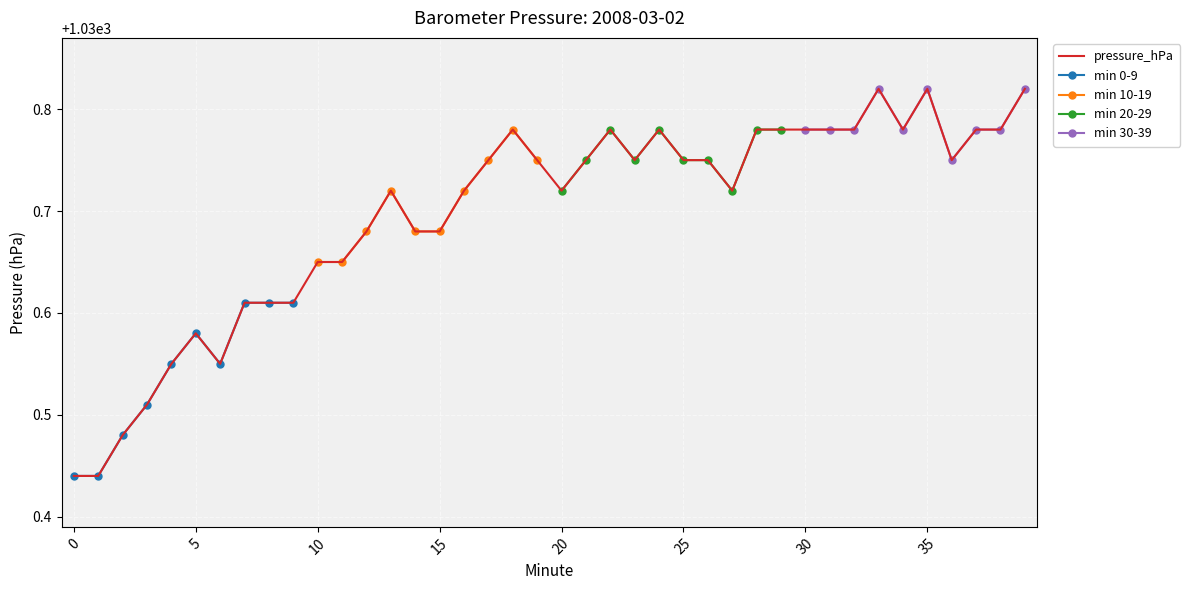

How many interior local peaks (higher than both neighbors) does the data have?

7